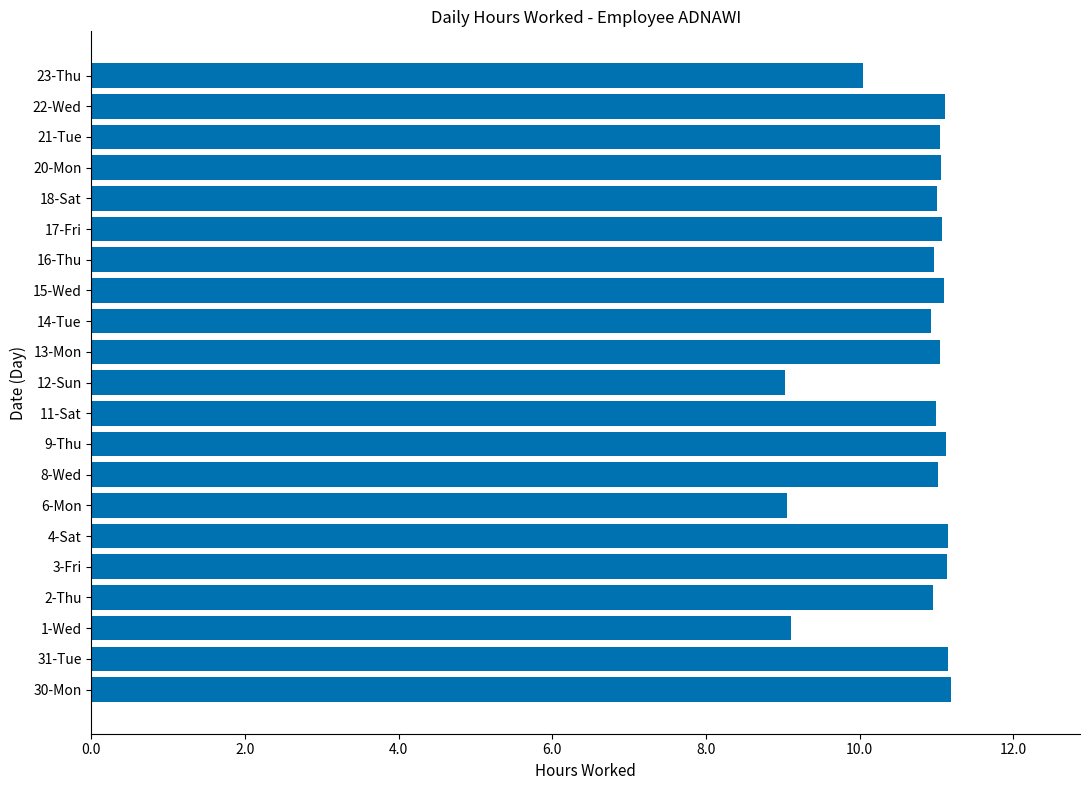

The chart shows a value of 2.6 at 16-Thu. True or false?

False